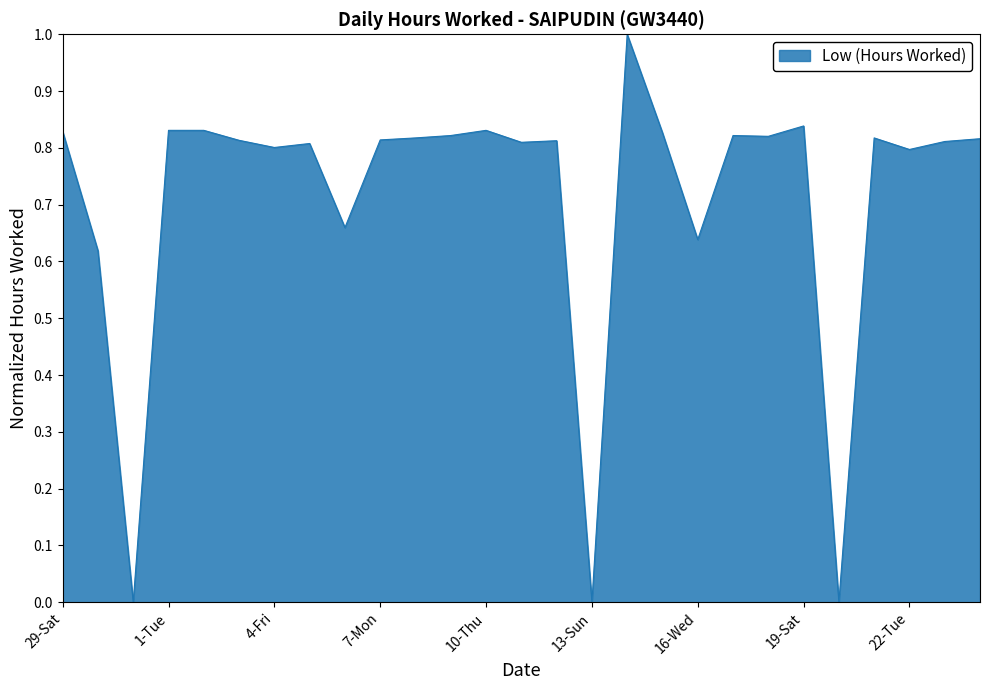

What is the greatest value displayed?

1.0